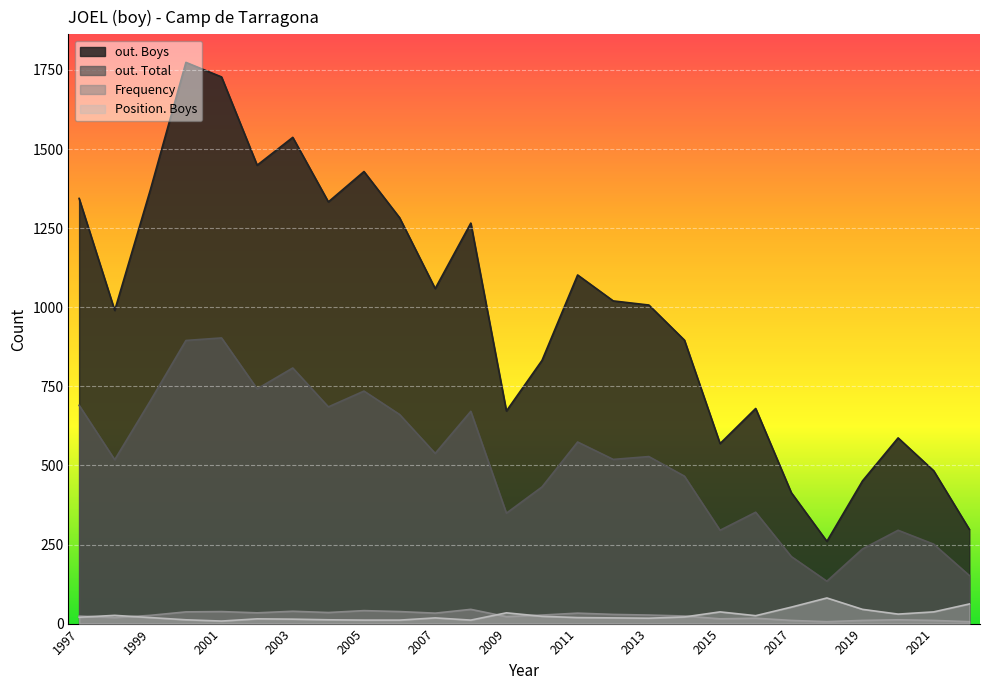

Where is out. Total nearest to the value 518?

1998